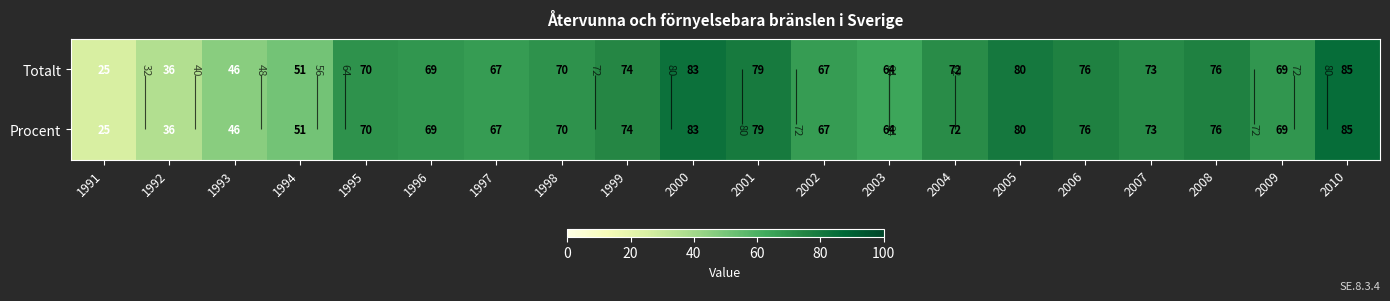

True or false: Totalt has a value of 51 at 1994.

True